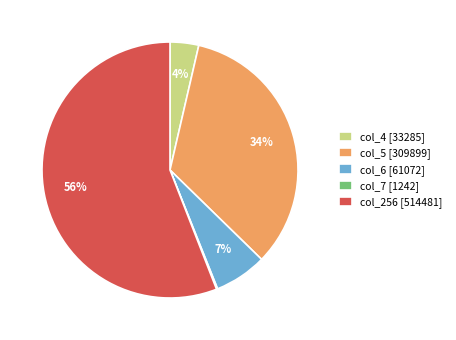

To the nearest percent, what is the average slice percentage?

20%